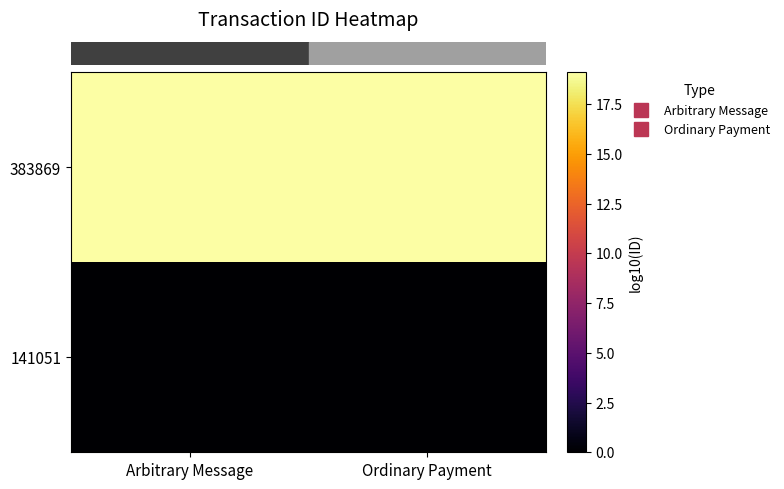

Which has a higher value, Ordinary Payment or Arbitrary Message?

Ordinary Payment